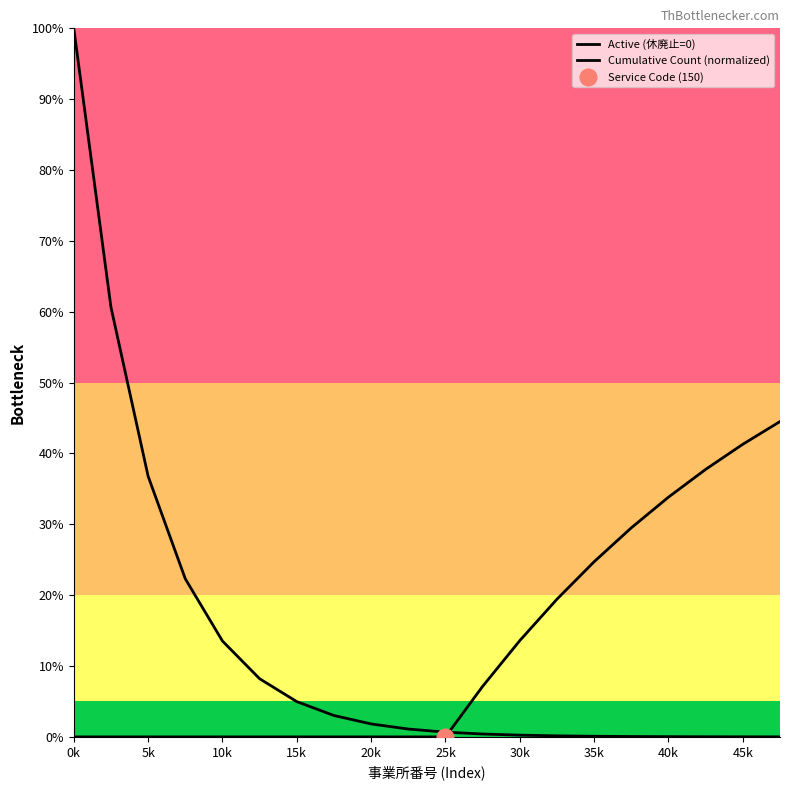

What is the average value of the Active (休廃止=0) series?

12.7